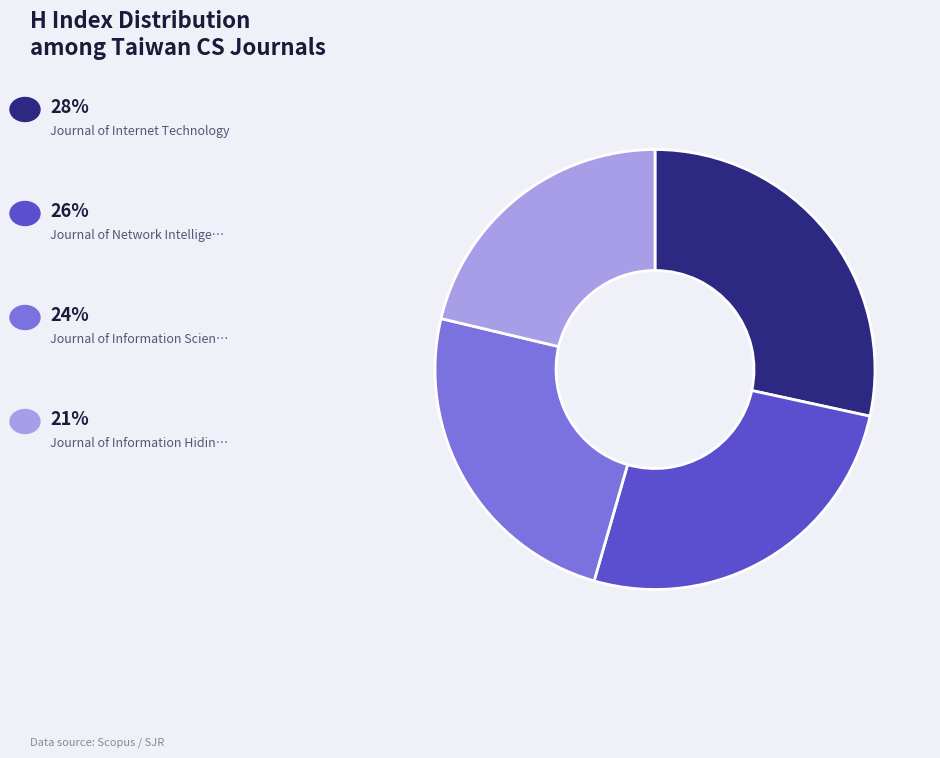

Is there a majority slice in this chart?

No